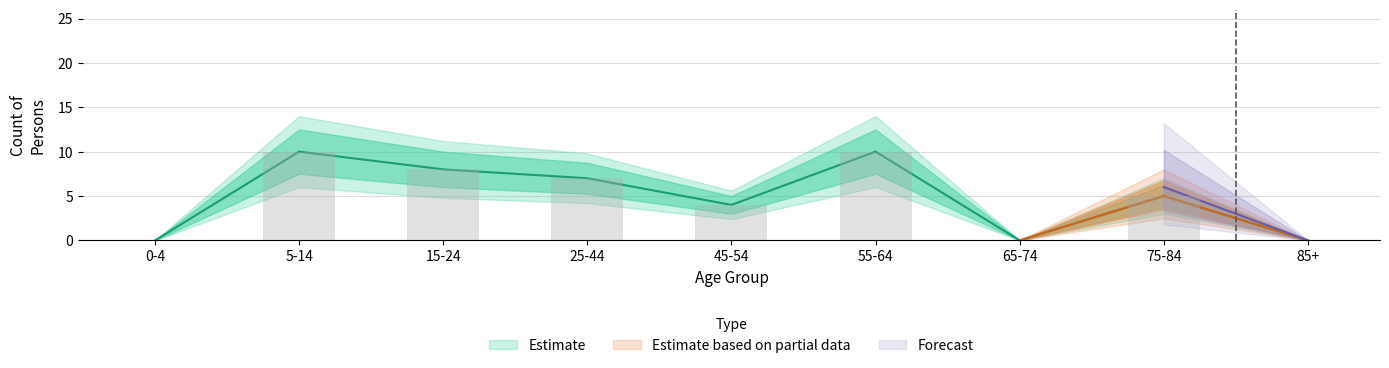

Which label corresponds to the smallest value in the chart?

0-4